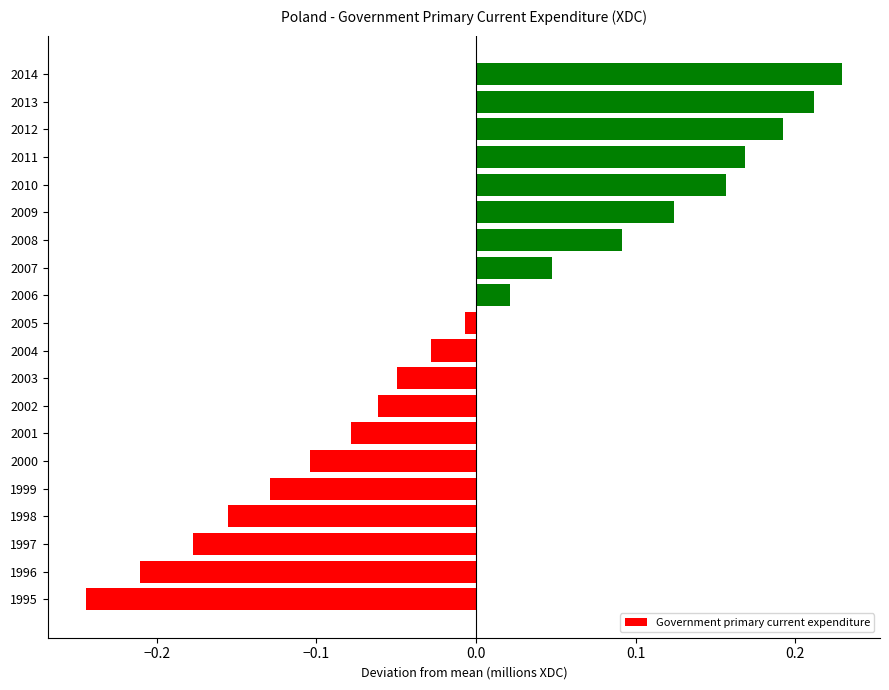

List the labels in order of value, smallest first.

1995, 1996, 1997, 1998, 1999, 2000, 2001, 2002, 2003, 2004, 2005, 2006, 2007, 2008, 2009, 2010, 2011, 2012, 2013, 2014